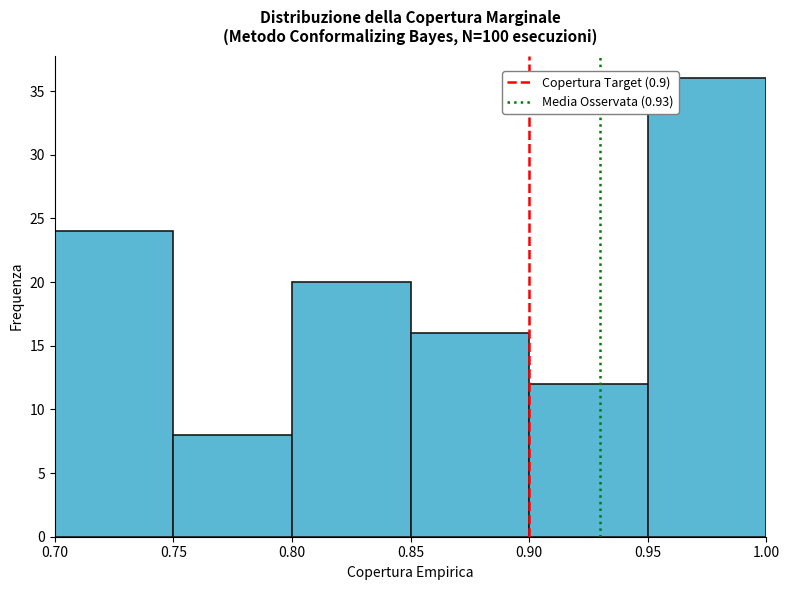

Reading left to right, list every bar in this chart as the range it spans on the x-axis followed by its height. The values are not printed on the chart, so give them approximately, as read against the axis.

0.70 to 0.75: 24
0.75 to 0.80: 8
0.80 to 0.85: 20
0.85 to 0.90: 16
0.90 to 0.95: 12
0.95 to 1.00: 36